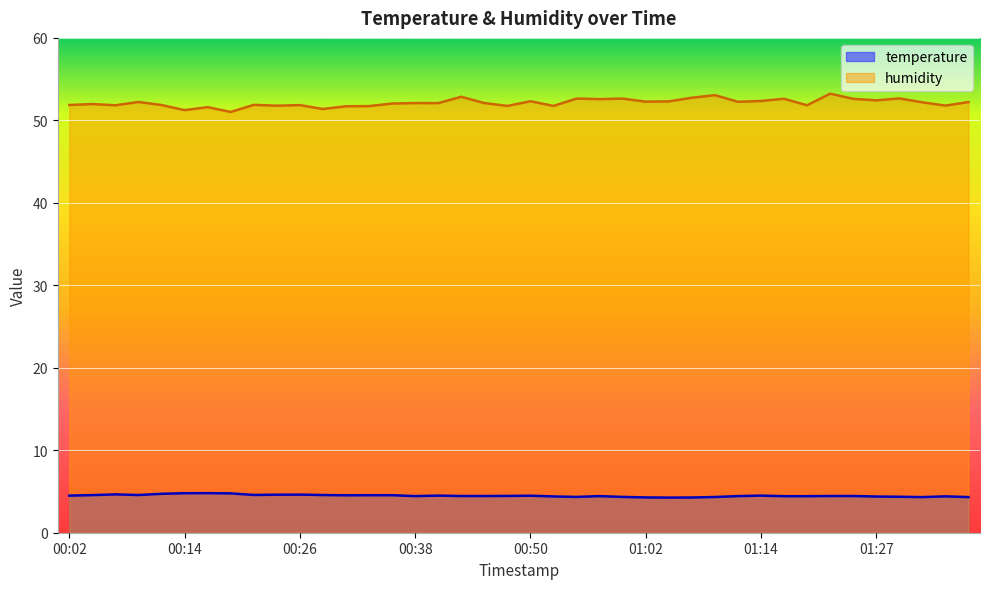

Which category has the lowest value in the humidity series?

00:19